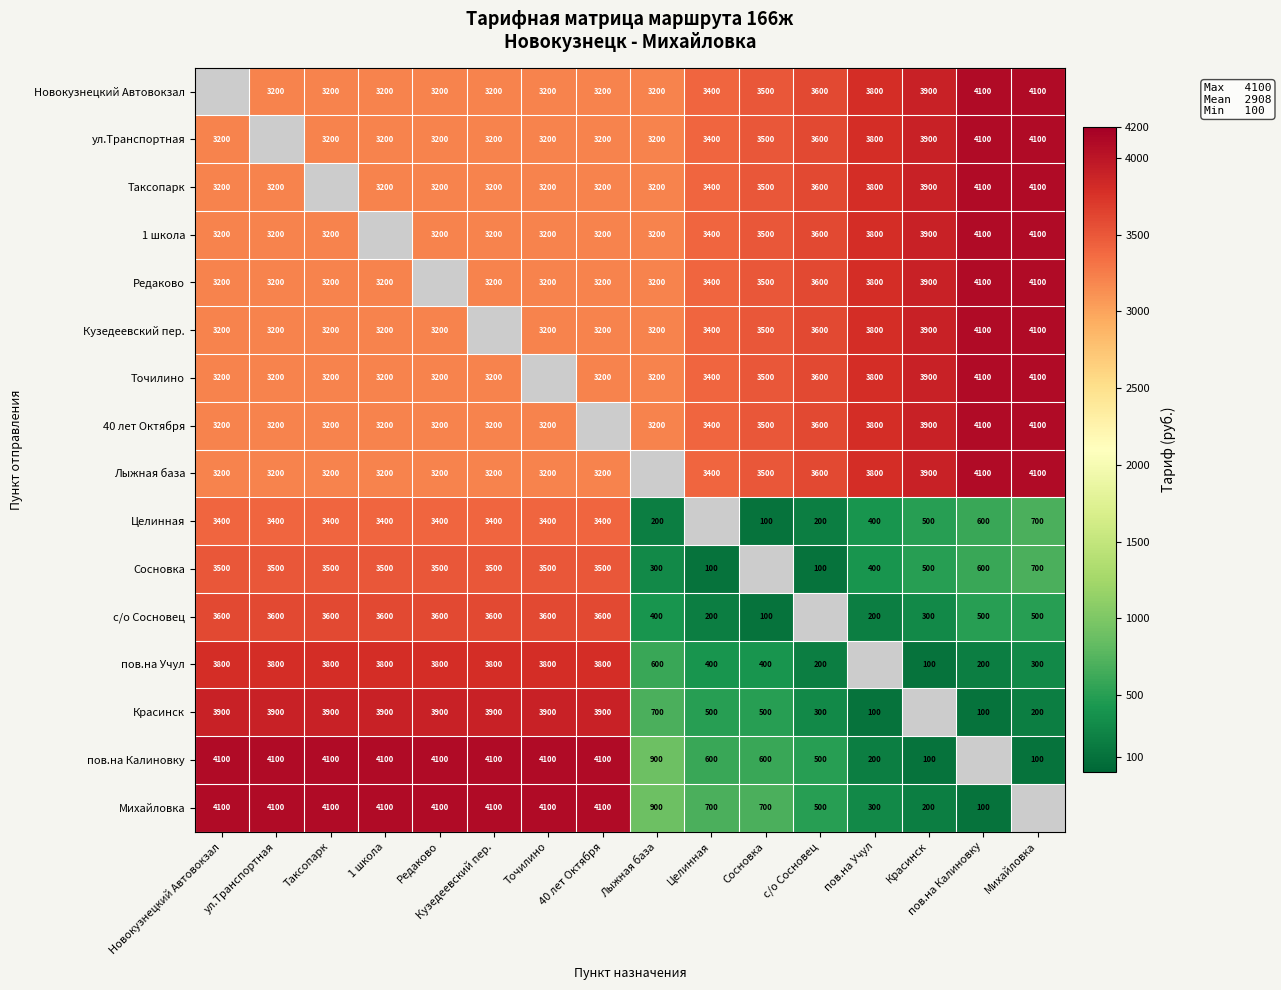

The value of пов.на Учул at Новокузнецкий Автовокзал is 3800. True or false?

True